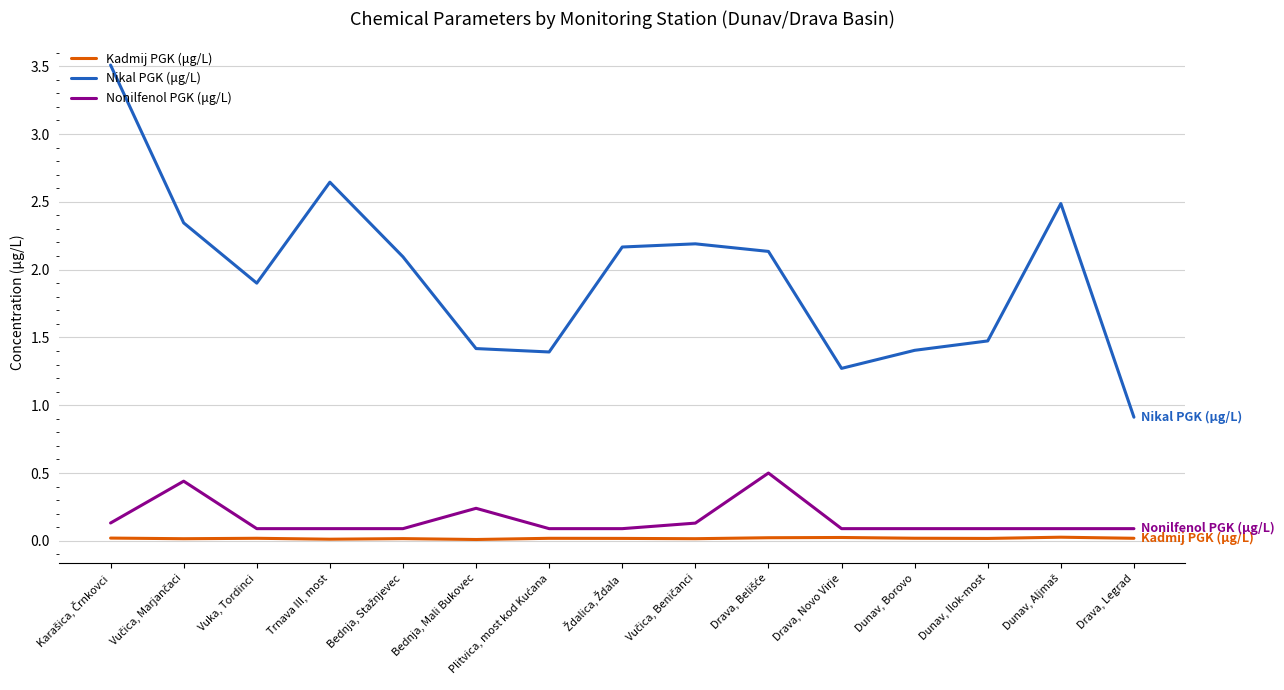

True or false: Kadmij PGK (μg/L) and Nikal PGK (μg/L) cross at least once.

False